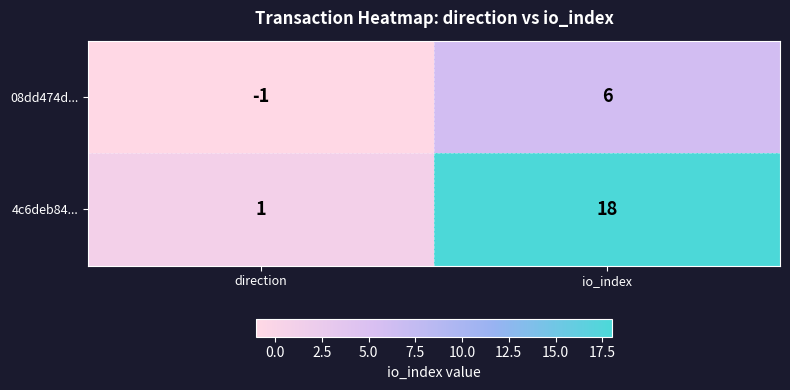

List the series in order of their overall mean, lowest first.

08dd474d..., 4c6deb84...